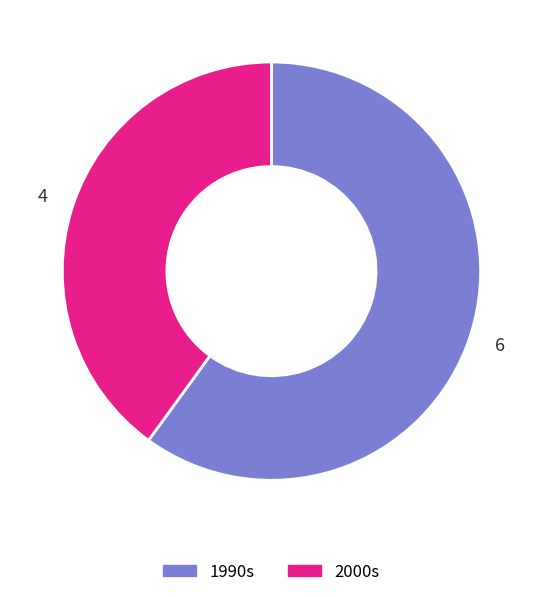

How many segments does this pie chart have?

2